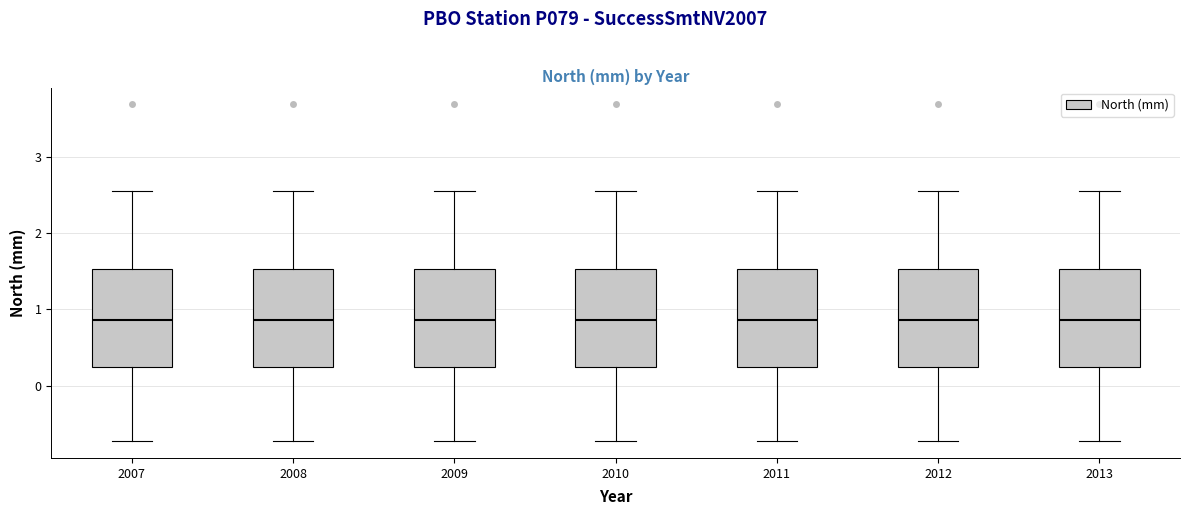

Reading left to right, transcribe this box plot: for each box, give where its median line is, the range the box spans, and where its two whiskers end, as read against the y-axis. The values are not printed on the chart, so give them approximately, as read against the axis.

2007: median 0.9, box 0.2 to 1.5, whiskers -0.7 to 2.6
2008: median 0.9, box 0.2 to 1.5, whiskers -0.7 to 2.6
2009: median 0.9, box 0.2 to 1.5, whiskers -0.7 to 2.6
2010: median 0.9, box 0.2 to 1.5, whiskers -0.7 to 2.6
2011: median 0.9, box 0.2 to 1.5, whiskers -0.7 to 2.6
2012: median 0.9, box 0.2 to 1.5, whiskers -0.7 to 2.6
2013: median 0.9, box 0.2 to 1.5, whiskers -0.7 to 2.6